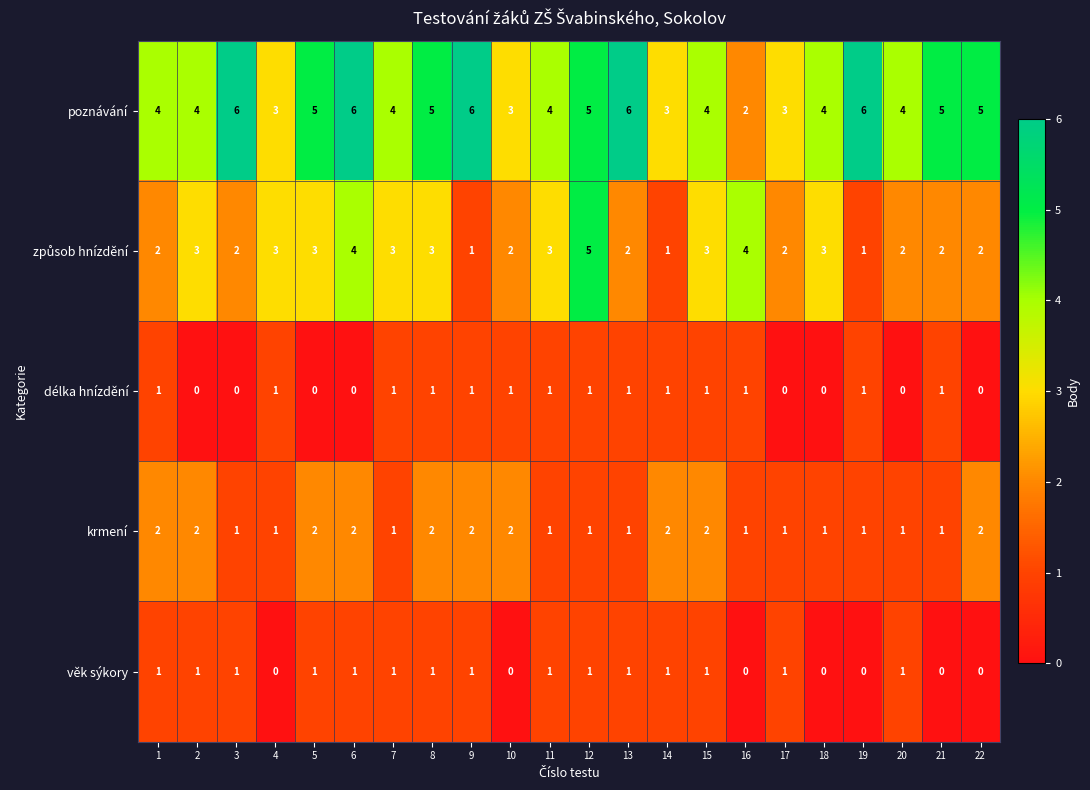

What is the total value across all series at 15?

11